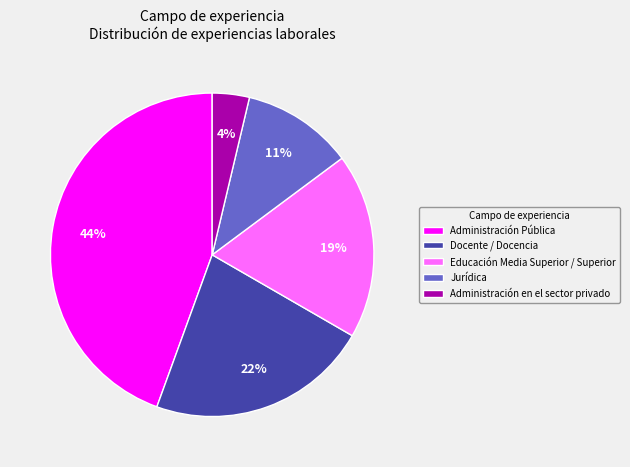

Is it true that Jurídica is 4% of the pie?

False